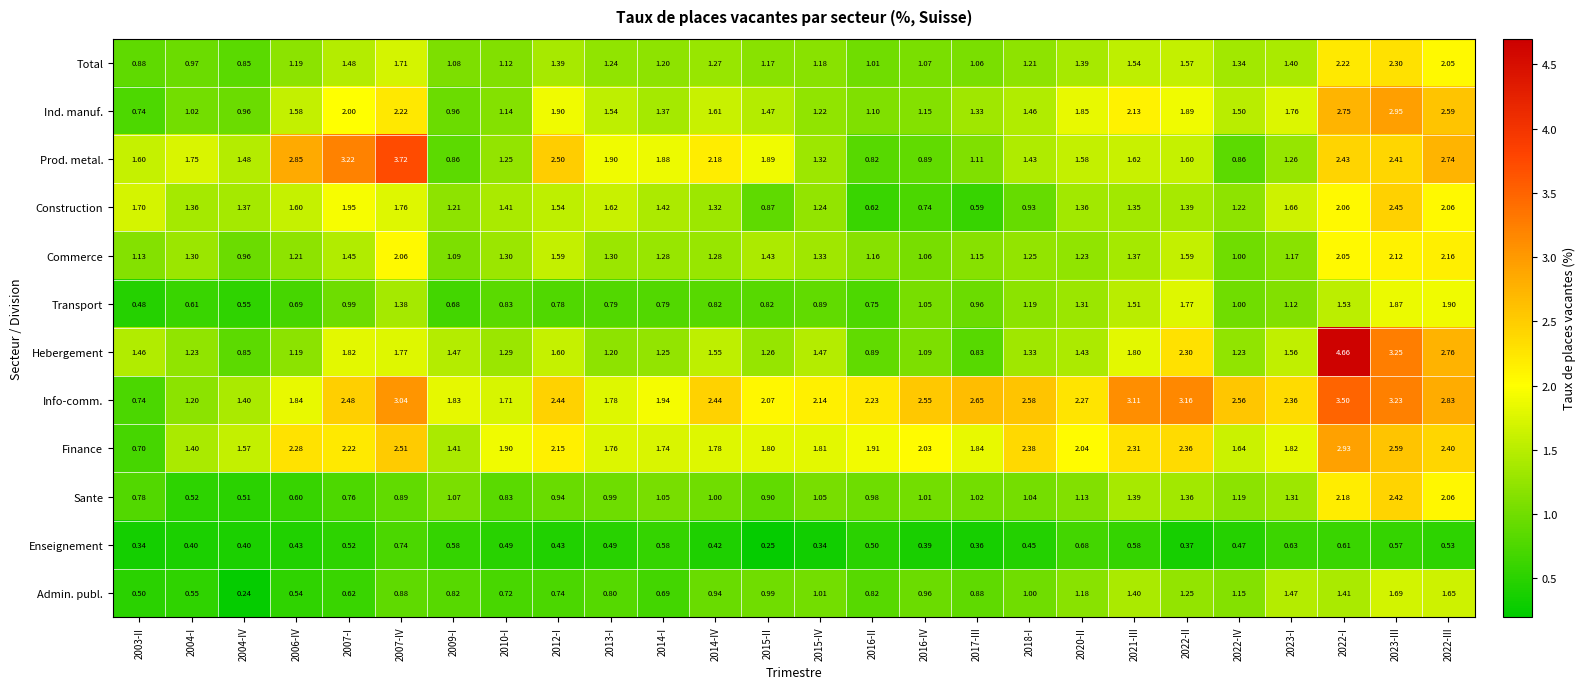

Rank the series at 2007-I from lowest to highest value.

Enseignement, Admin. publ., Sante, Transport, Commerce, Total, Hebergement, Construction, Ind. manuf., Finance, Info-comm., Prod. metal.